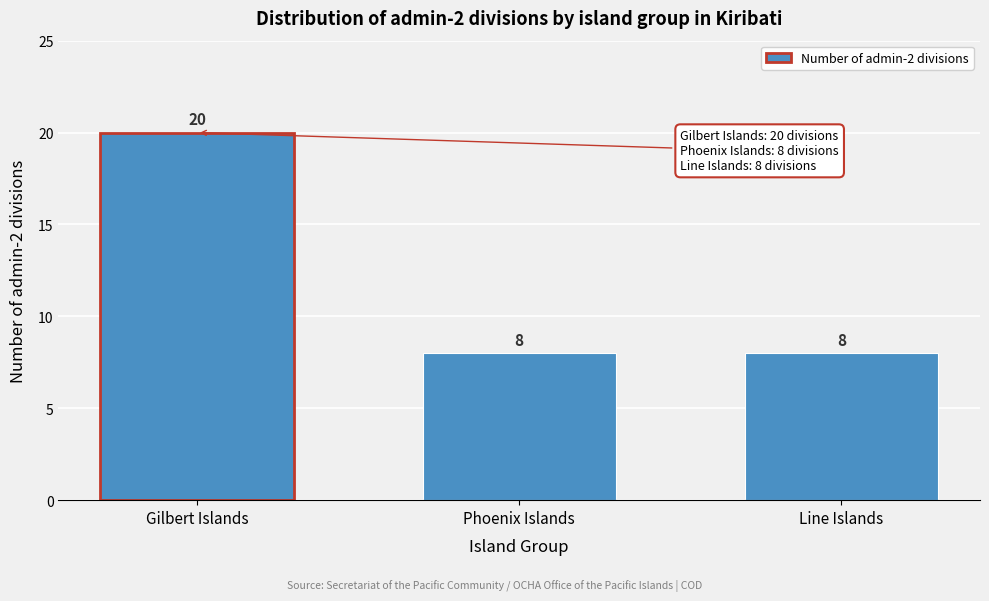

Reading left to right, list all the values displayed in this chart.

Gilbert Islands=20	Phoenix Islands=8	Line Islands=8